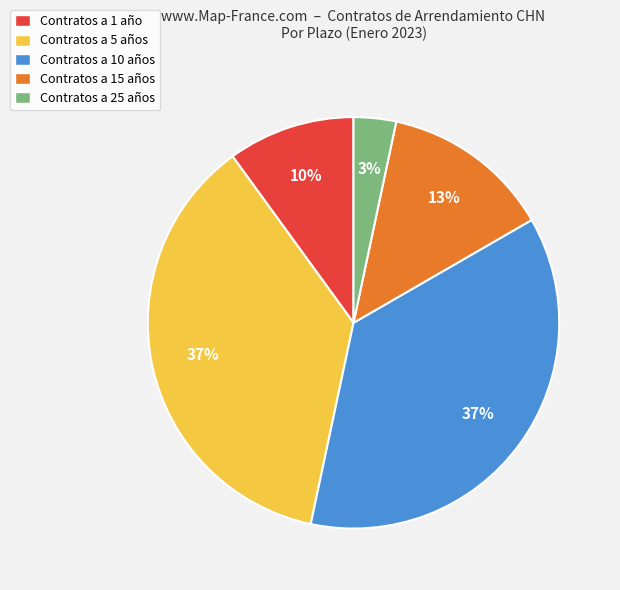

Is it true that Contratos a 5 años is 42% of the pie?

False